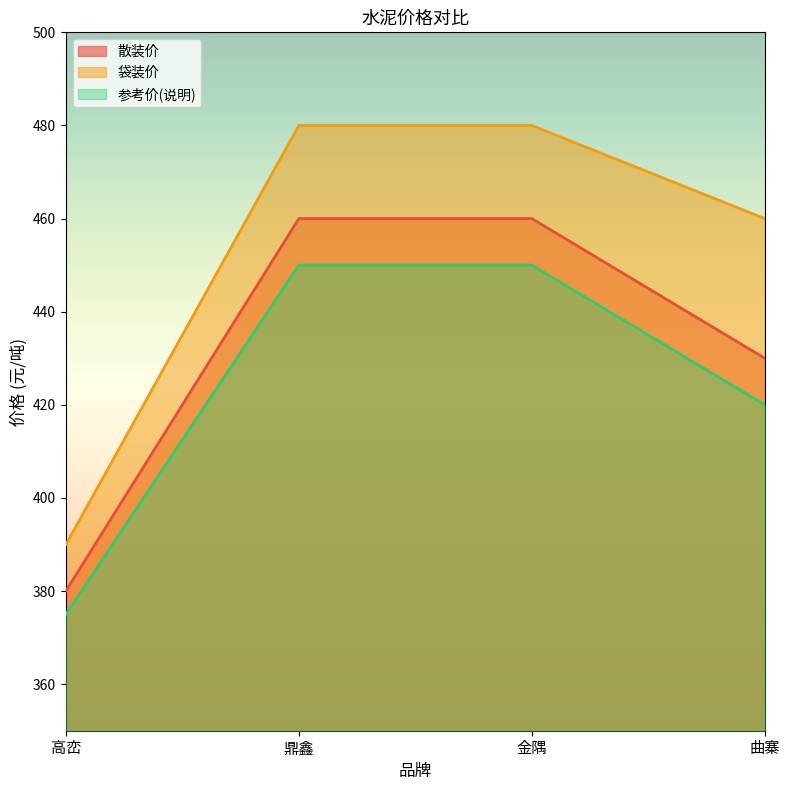

How many distinct data groups are displayed?

3